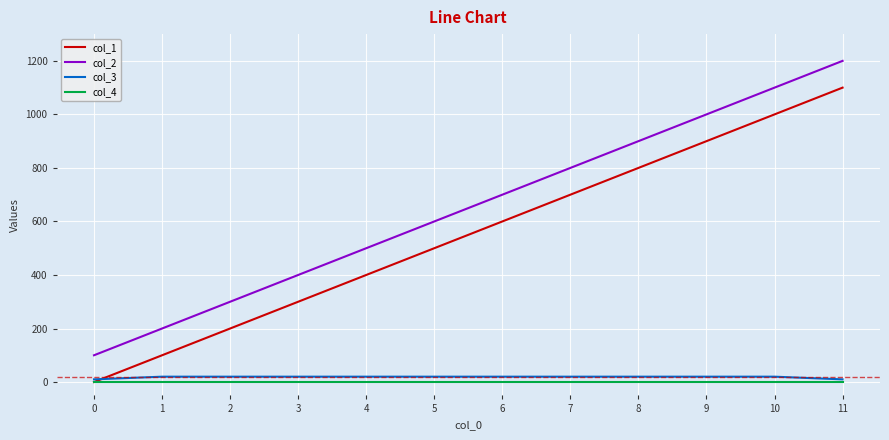

Rank the series by their maximum value, from lowest to highest.

col_4, col_3, col_1, col_2